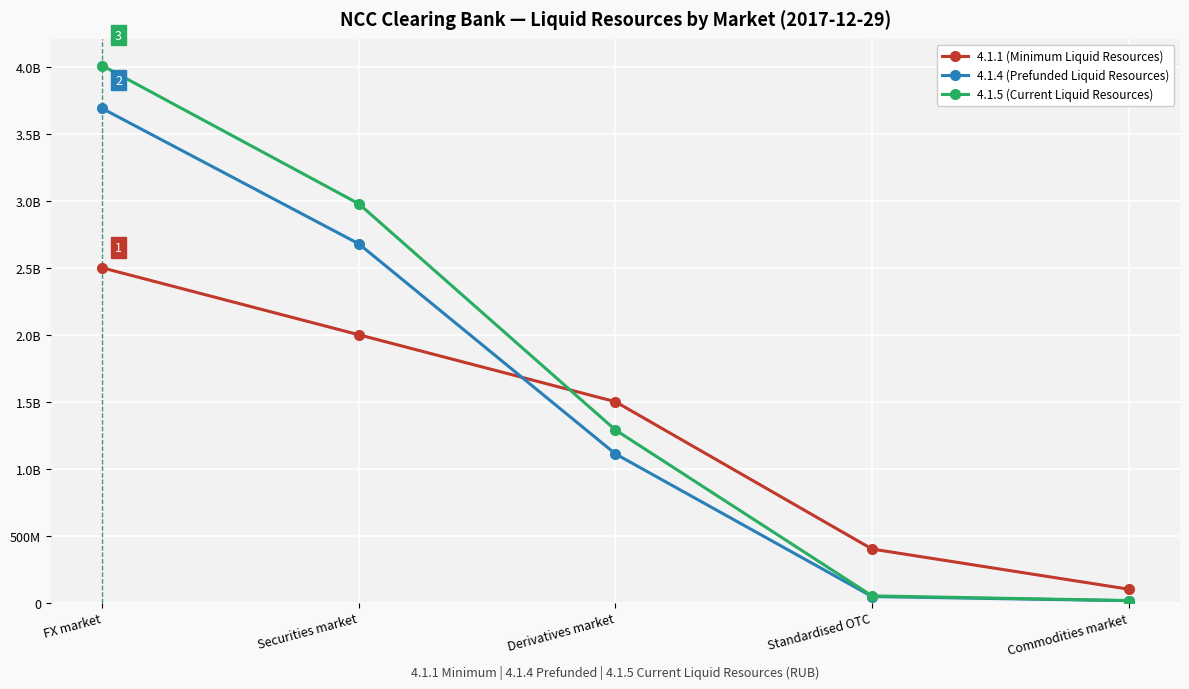

Reading left to right, extract all data points from this chart.

4.1.1 (Minimum Liquid Resources): FX market=2500000000.0	Securities market=2000000000.0	Derivatives market=1500000000.0	Standardised OTC=400000000.0	Commodities market=100000000.0
4.1.4 (Prefunded Liquid Resources): FX market=3690000000.0	Securities market=2679000000.0	Derivatives market=1110500000.0	Standardised OTC=45000000.0	Commodities market=14000000.0
4.1.5 (Current Liquid Resources): FX market=4009983290.6	Securities market=2978247840.8	Derivatives market=1289112767.0	Standardised OTC=50116984.3	Commodities market=15155541.8